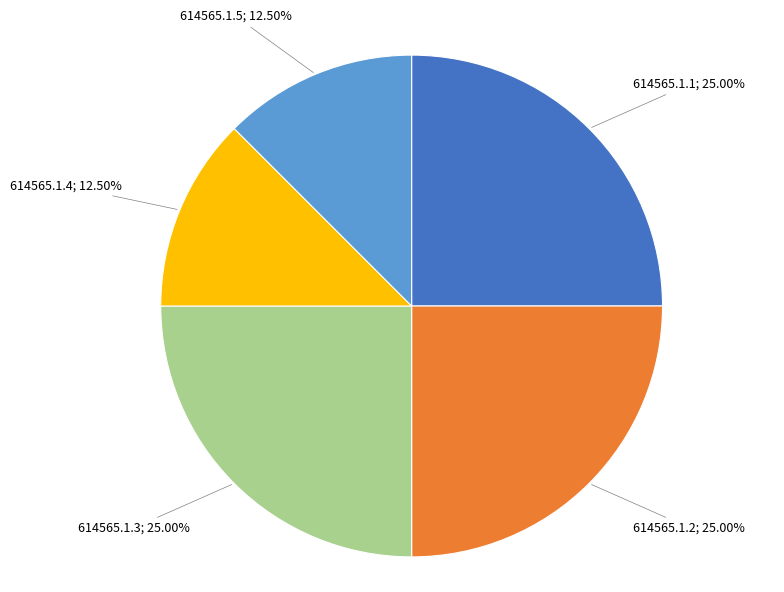

Is it true that 614565.1.3 is 25% of the pie?

True